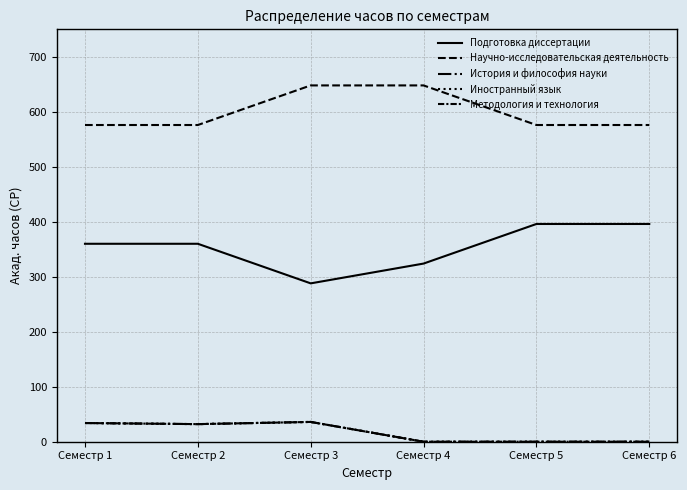

At how many categories does at least one series exceed 53?

6